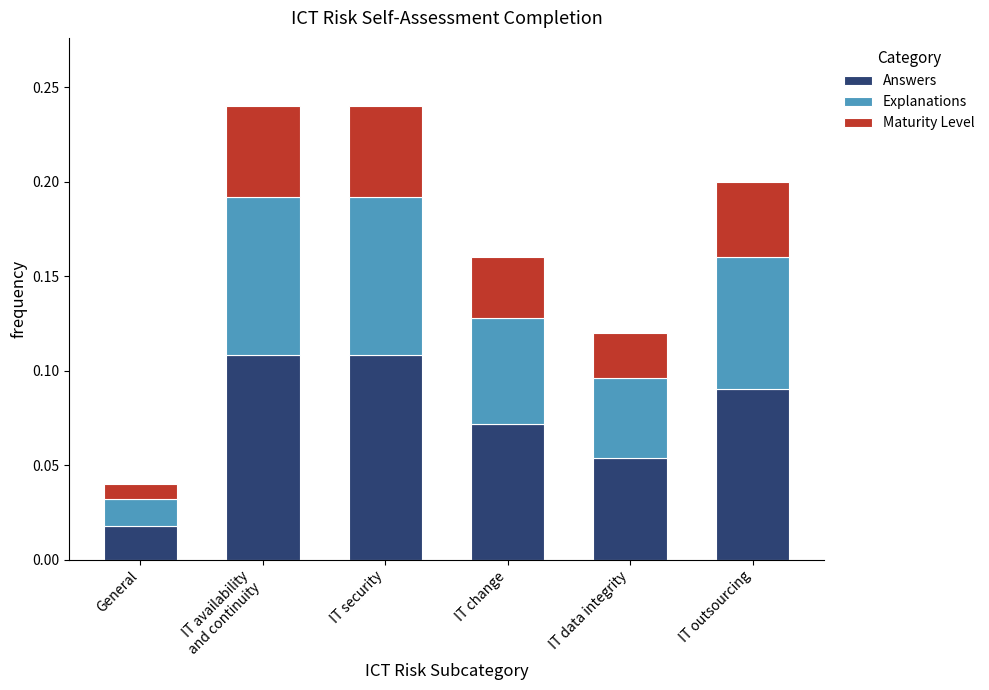

Which category has the lowest value in the Answers series?

General